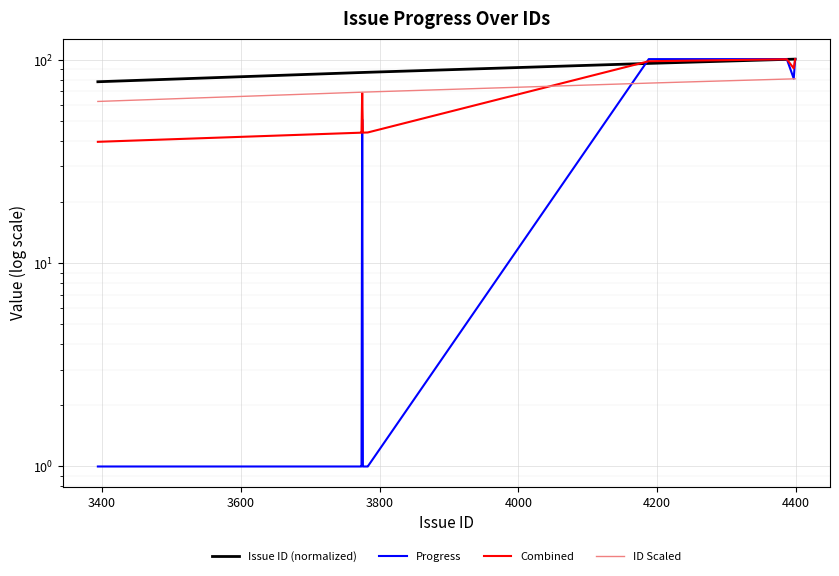

How many data points in Issue ID (normalized) are less than 86?

1